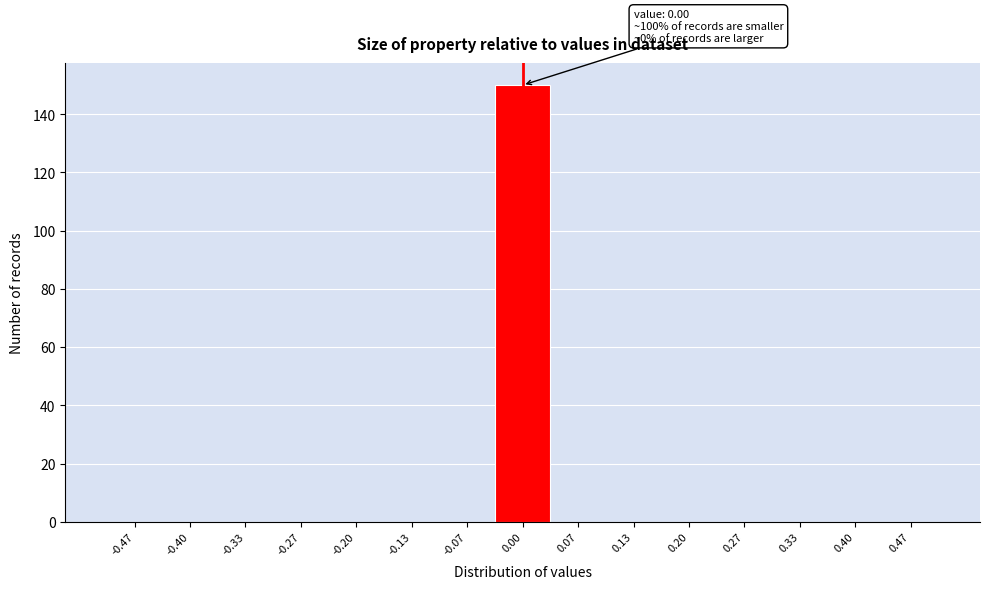

Over which range of the x-axis is the bar tallest?

-0.03 to 0.03